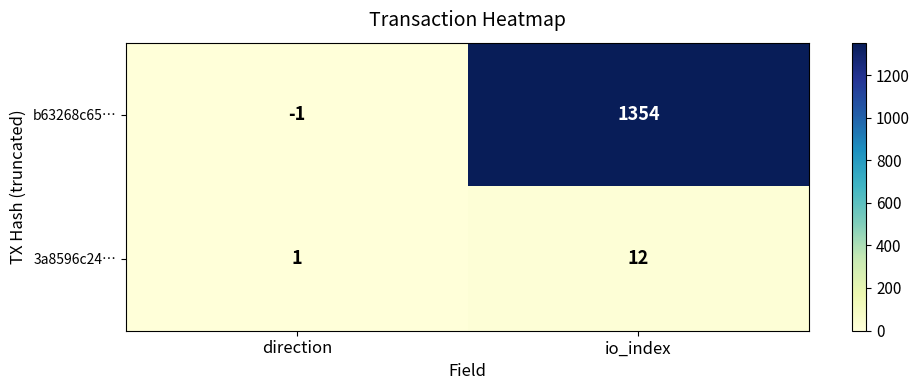

What is the minimum value shown in the chart?

-1